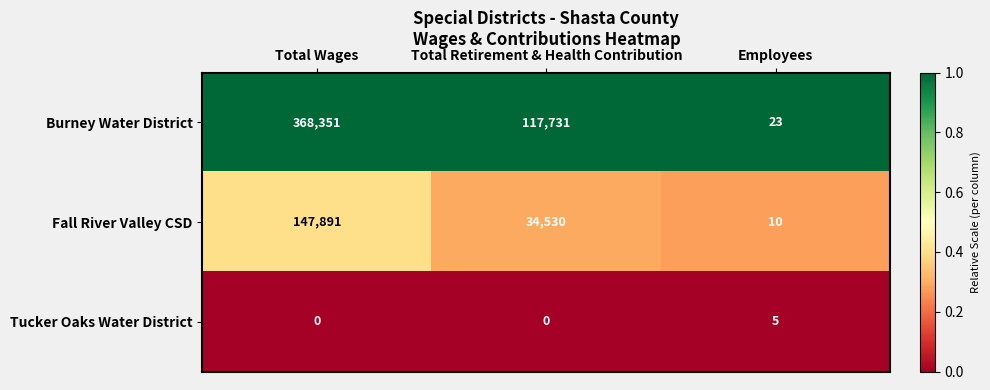

Which series has the widest spread of values?

Burney Water District